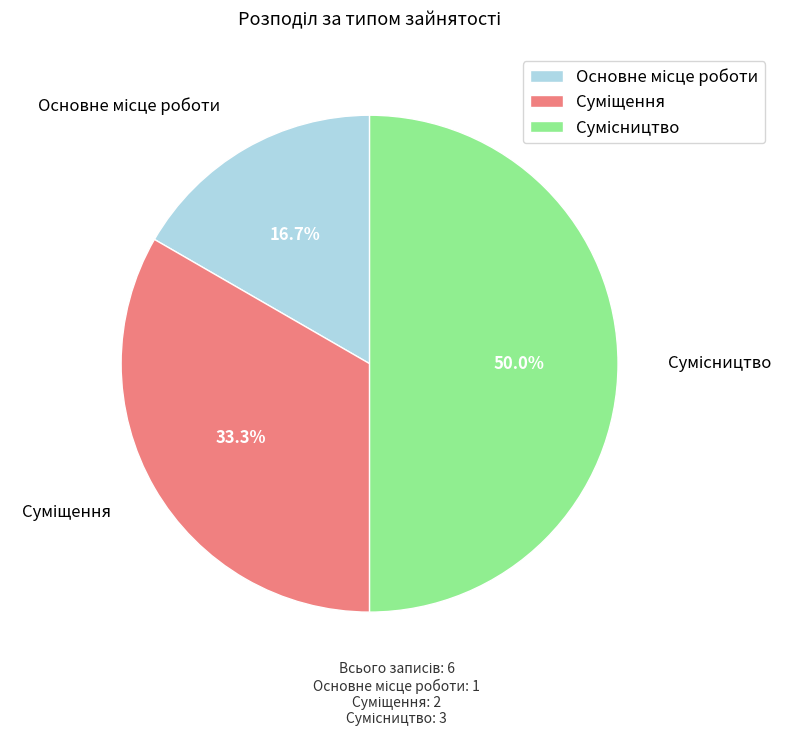

To the nearest percent, what percentage of the pie is Основне місце роботи?

17%